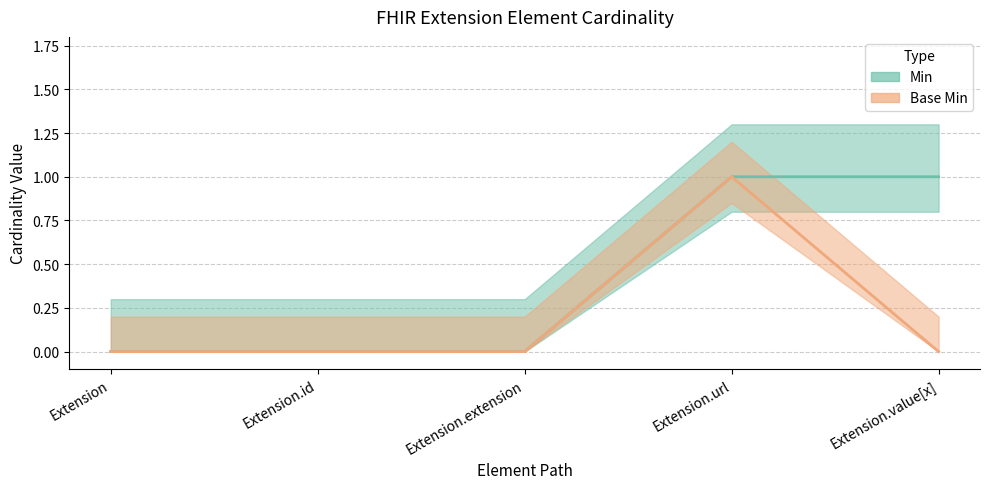

What are all the series names shown in the legend?

Min, Base Min